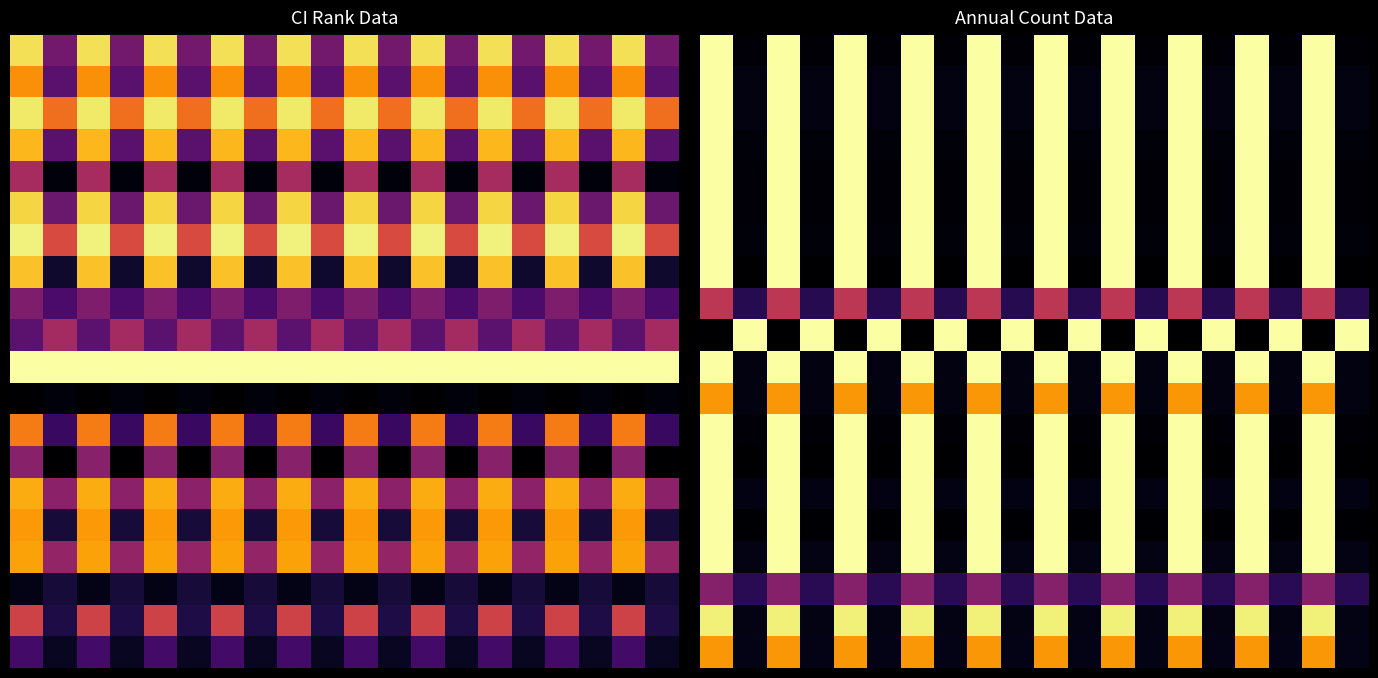

What is the total value across all series at 5?

1.6